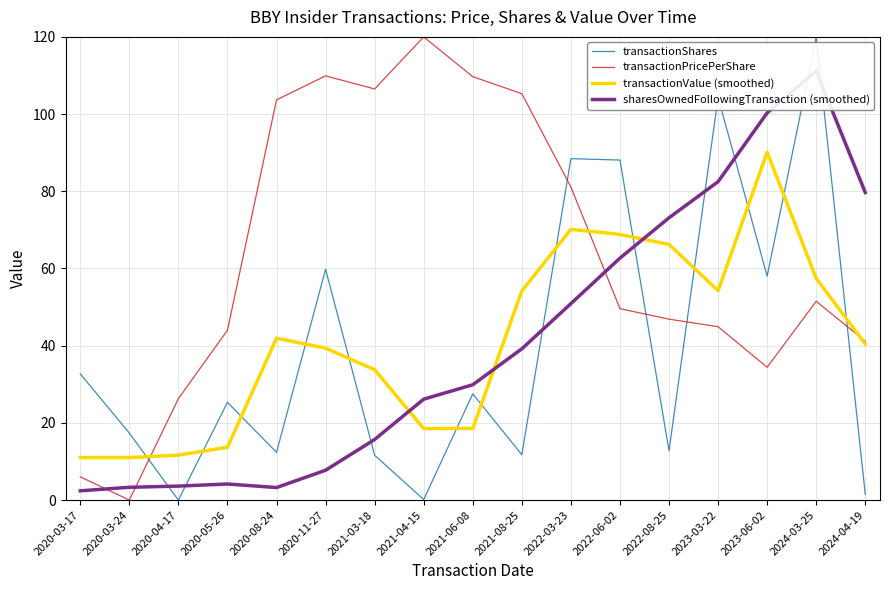

How many distinct data groups are displayed?

4